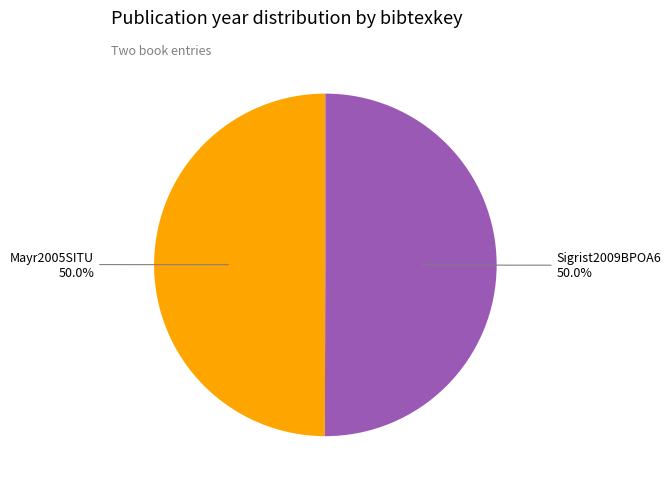

What is the ratio of the value at Sigrist2009BPOA6 to the value at Mayr2005SITU?

1.0